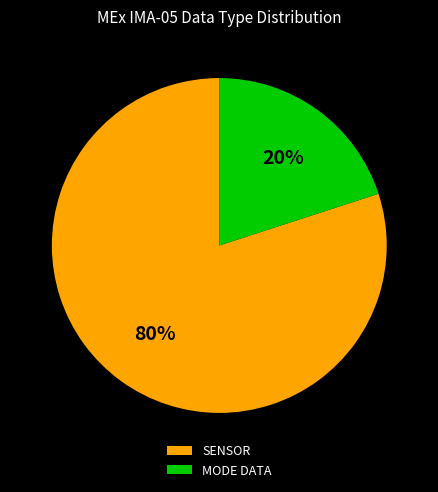

Which has a higher value, SENSOR or MODE DATA?

SENSOR